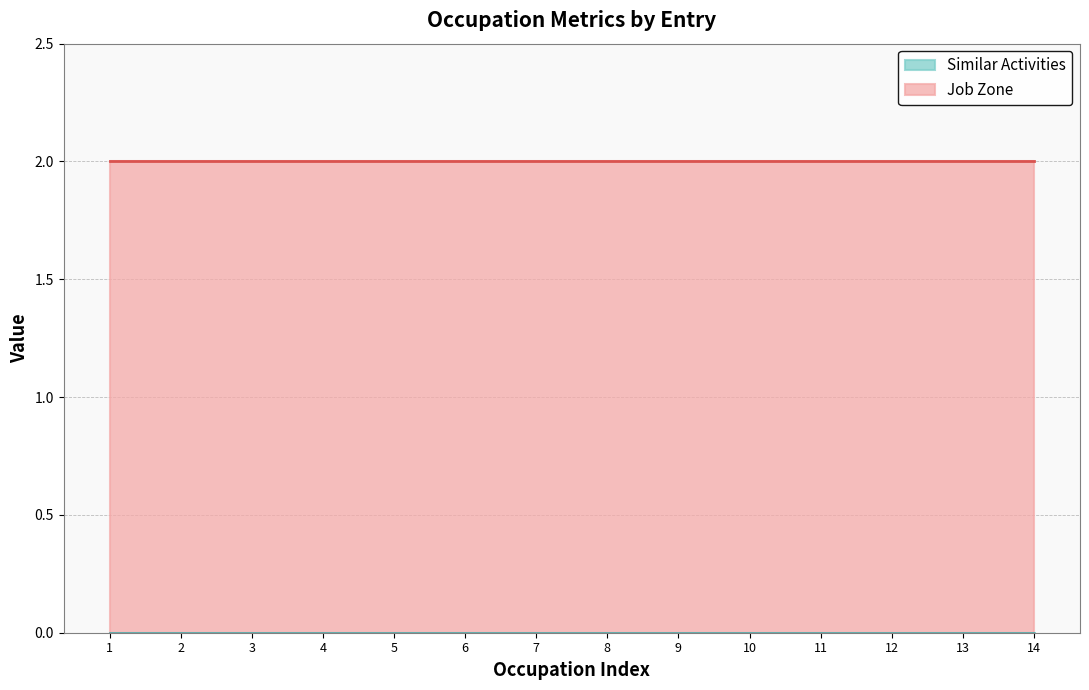

Is it true that Job Zone equals 3 at Gambling Managers?

False